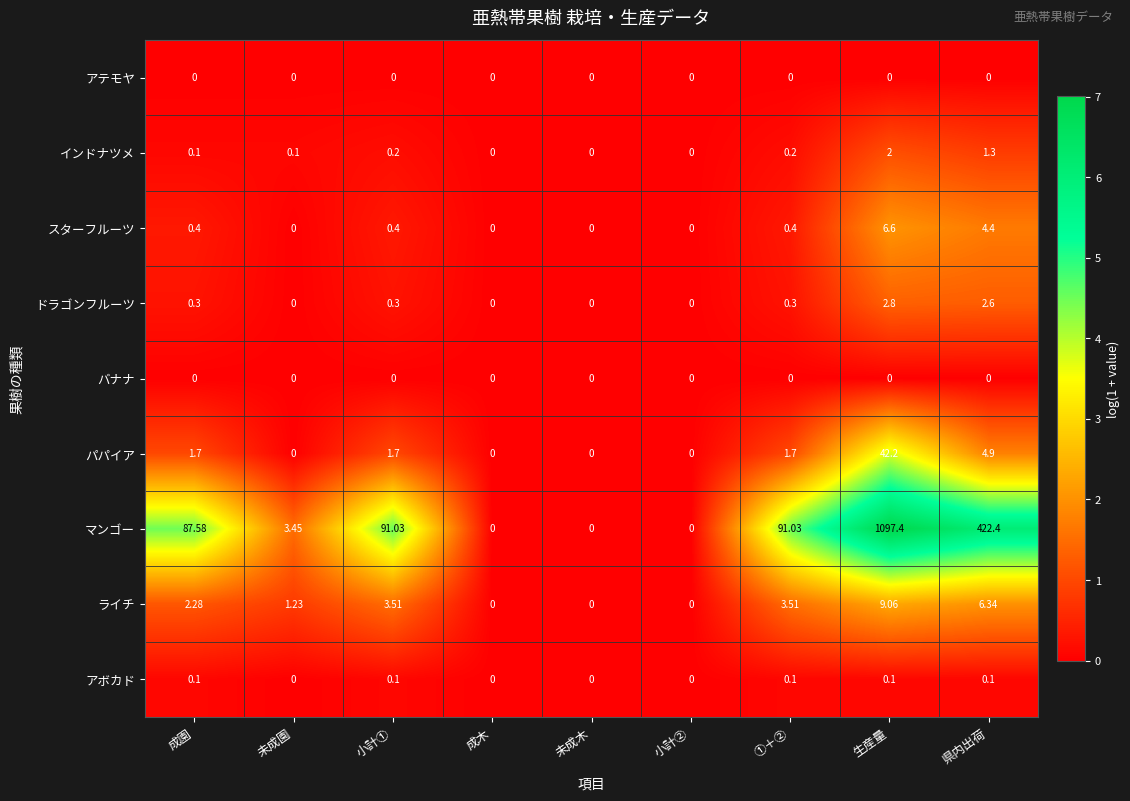

Count the number of categories in the chart.

9